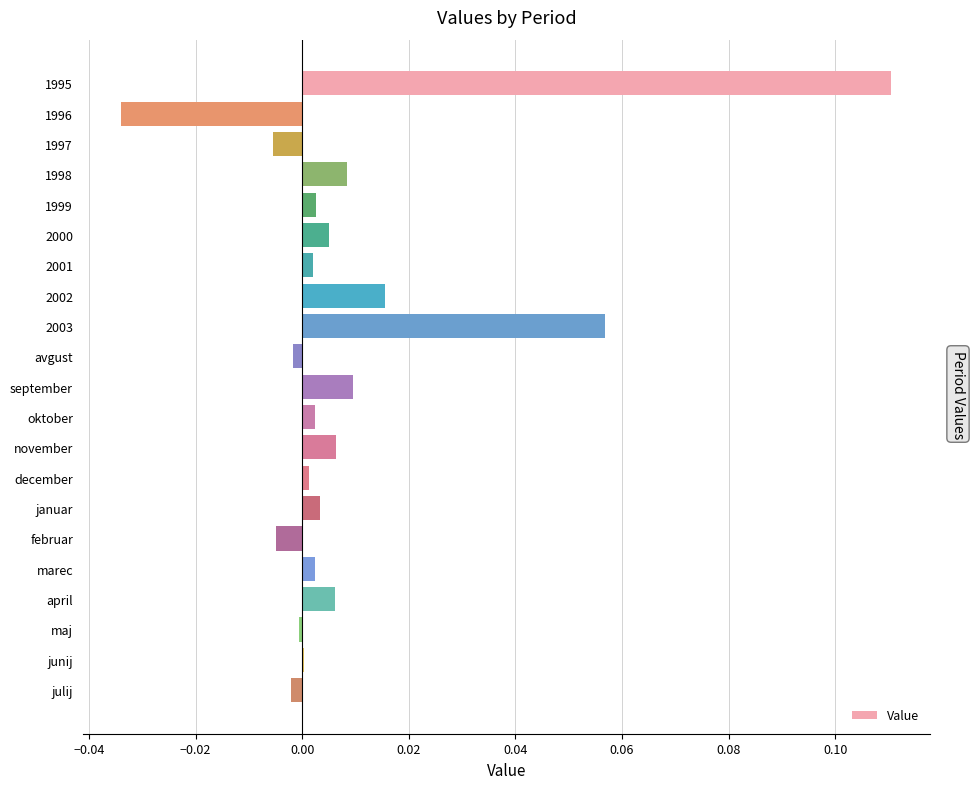

Is it true that the value at 1998 is 0.0?

True